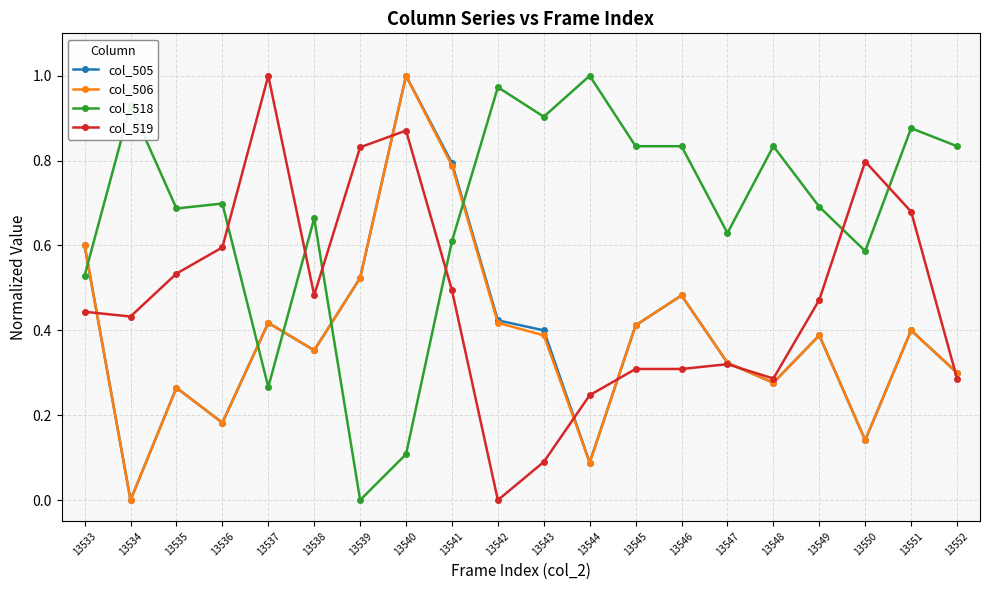

Between 13537 and 13541, which series saw the biggest shift?

col_519